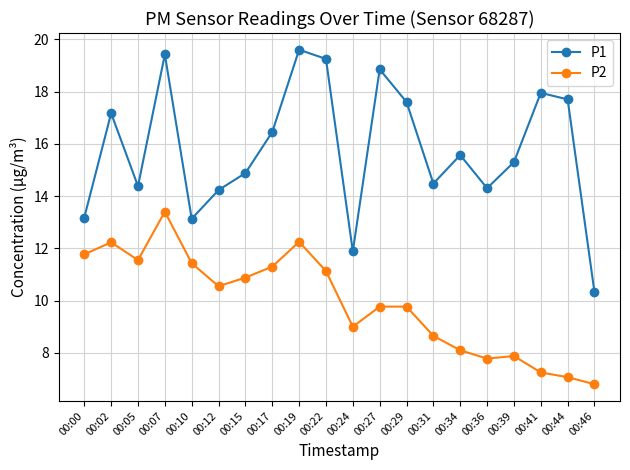

Rank the series at 00:15 from highest to lowest value.

P1, P2